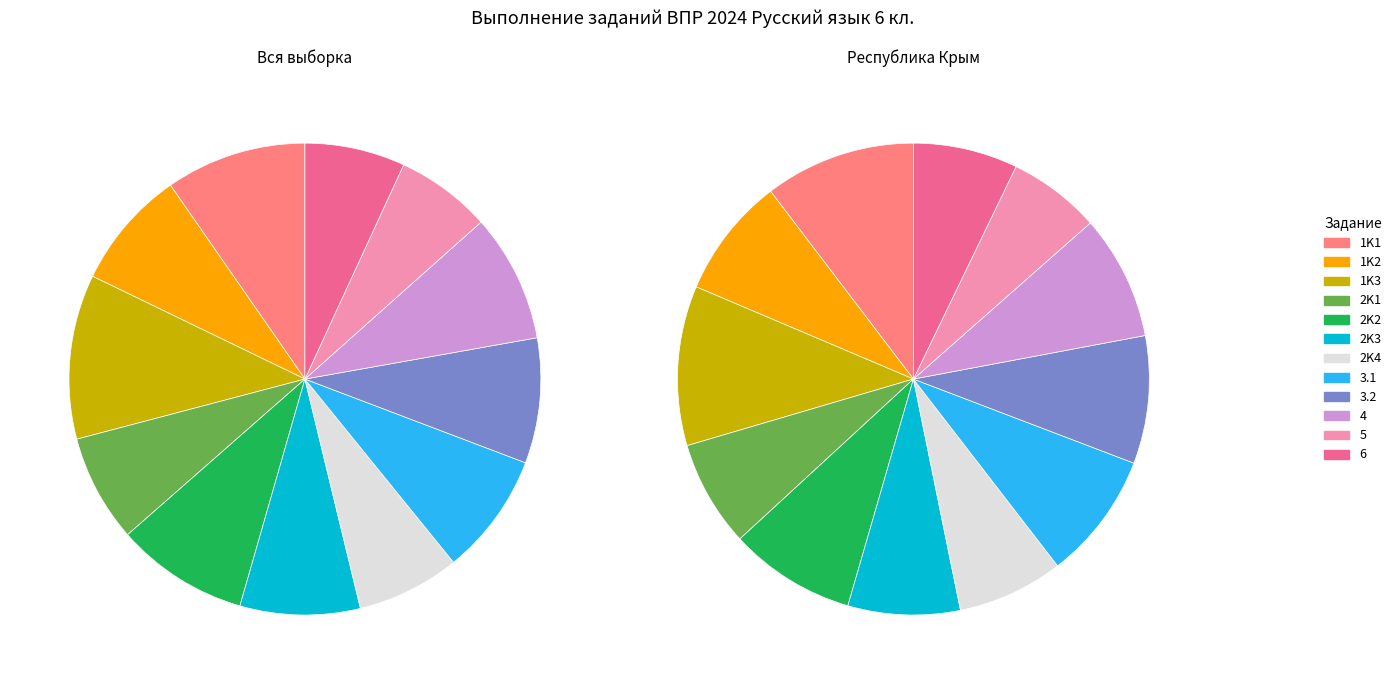

Which series has the widest spread of values?

Республика Крым